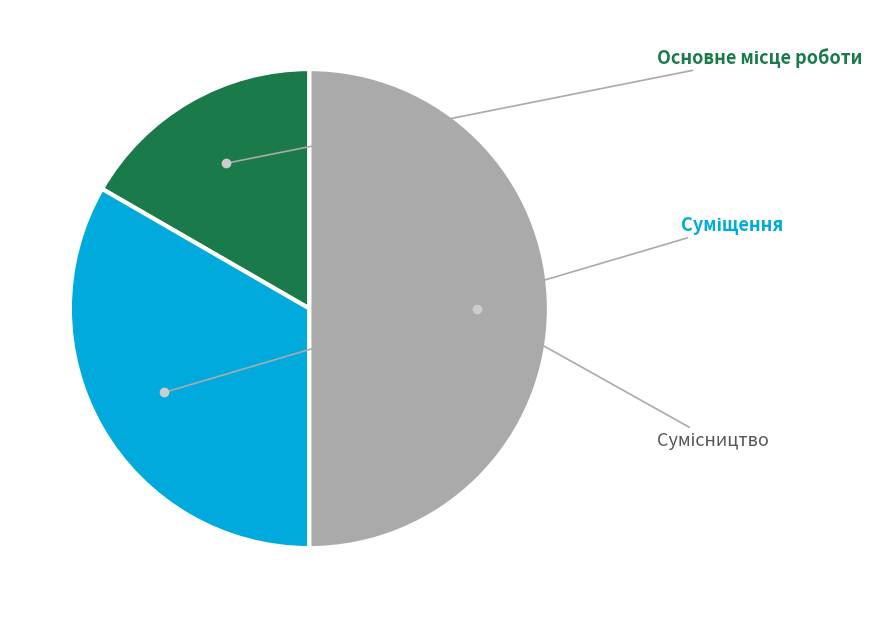

Which has a higher value, Сумісництво or Основне місце роботи?

Сумісництво